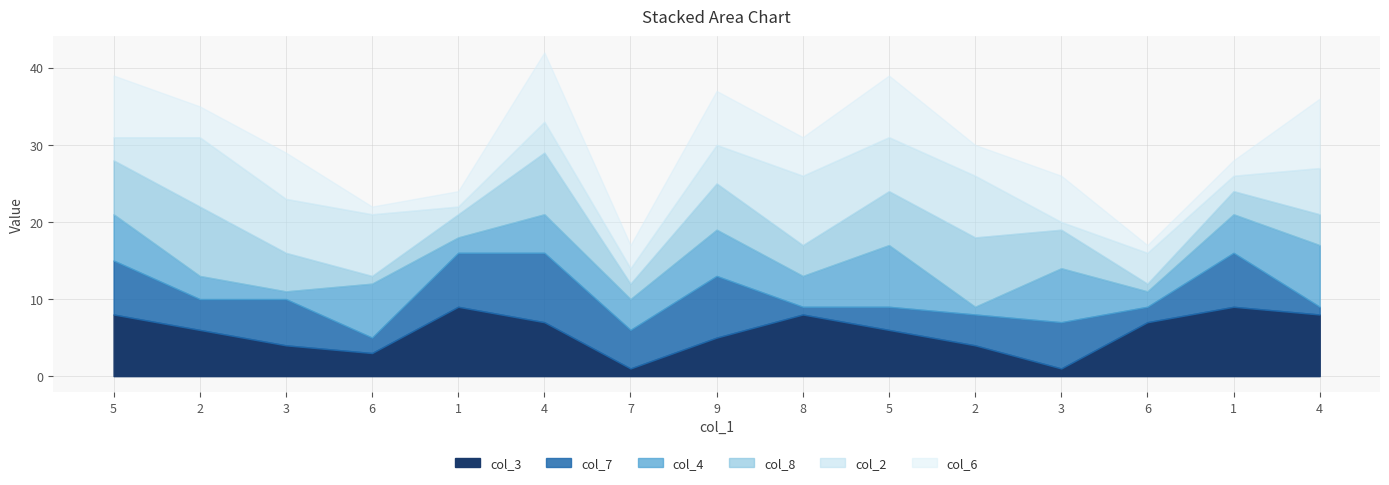

How many intersections are there between col_8 and col_2?

5